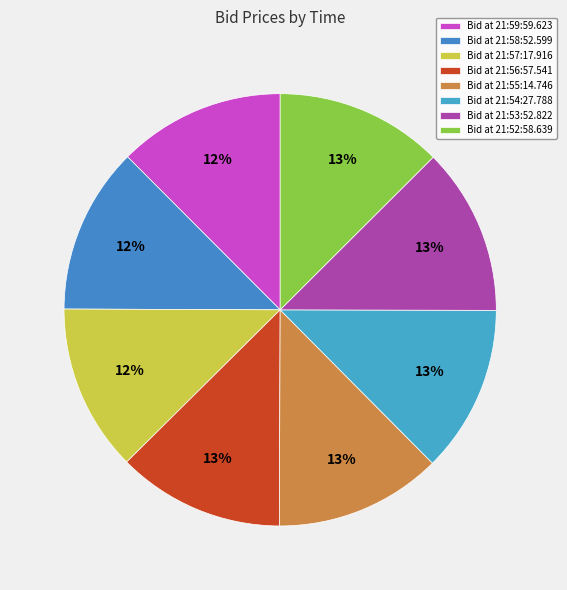

How many segments does this pie chart have?

8